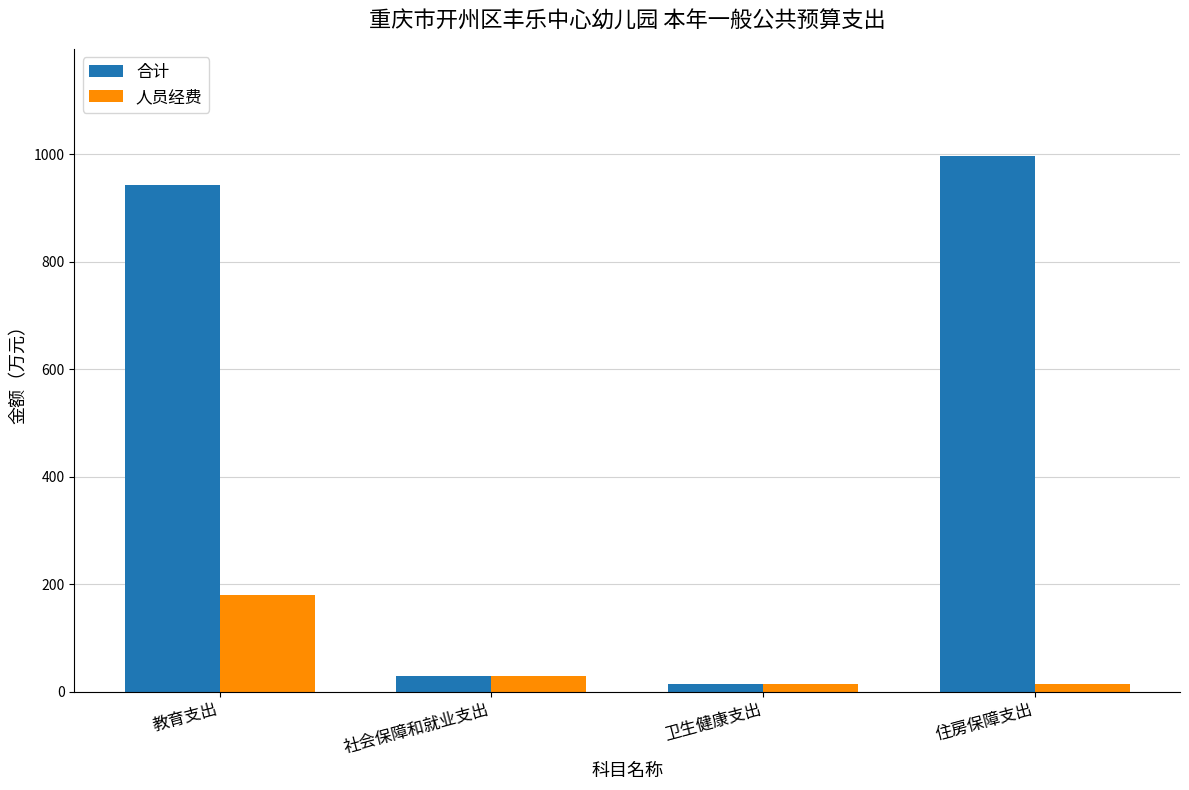

The value of 人员经费 at 教育支出 is 119.5. True or false?

False